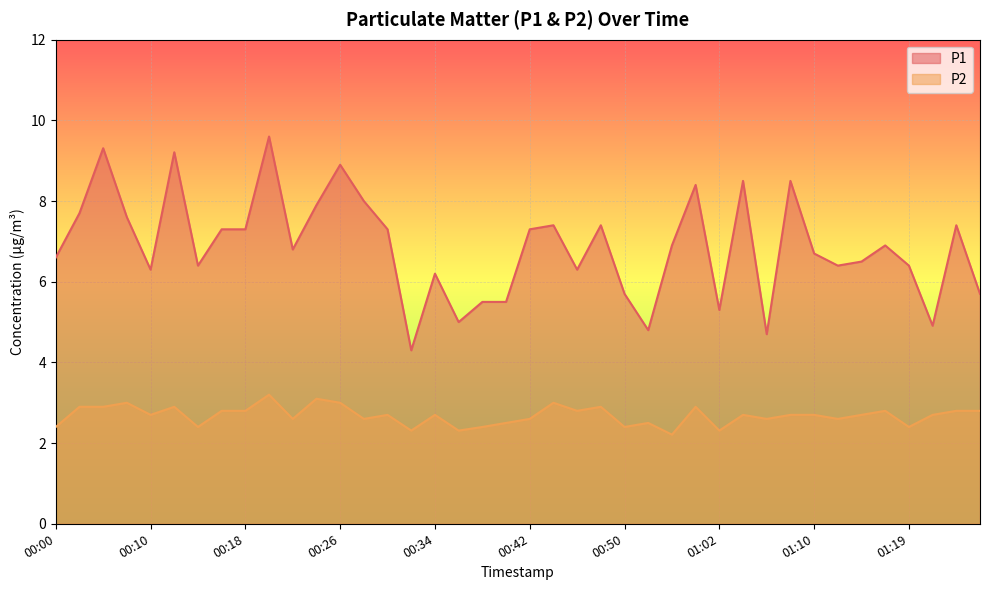

Where is P2 nearest to the value 2?

00:55